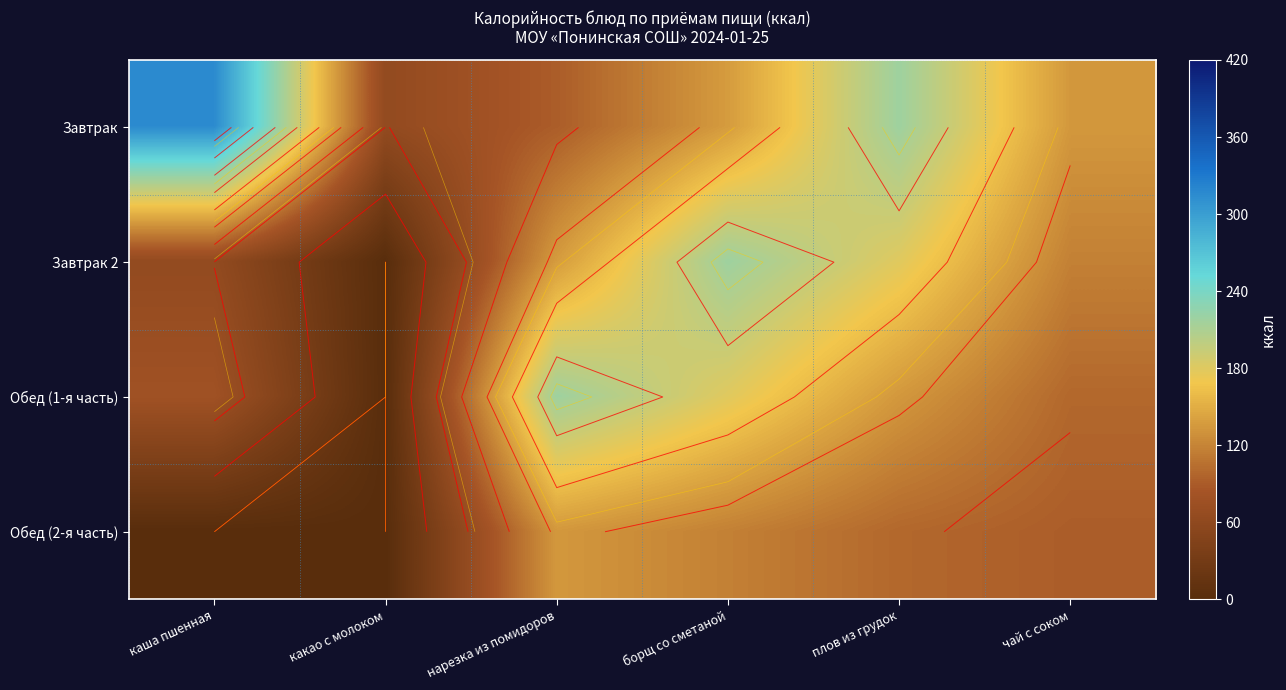

Is it true that Обед (1-я часть) equals 179.0 at борщ со сметаной?

True